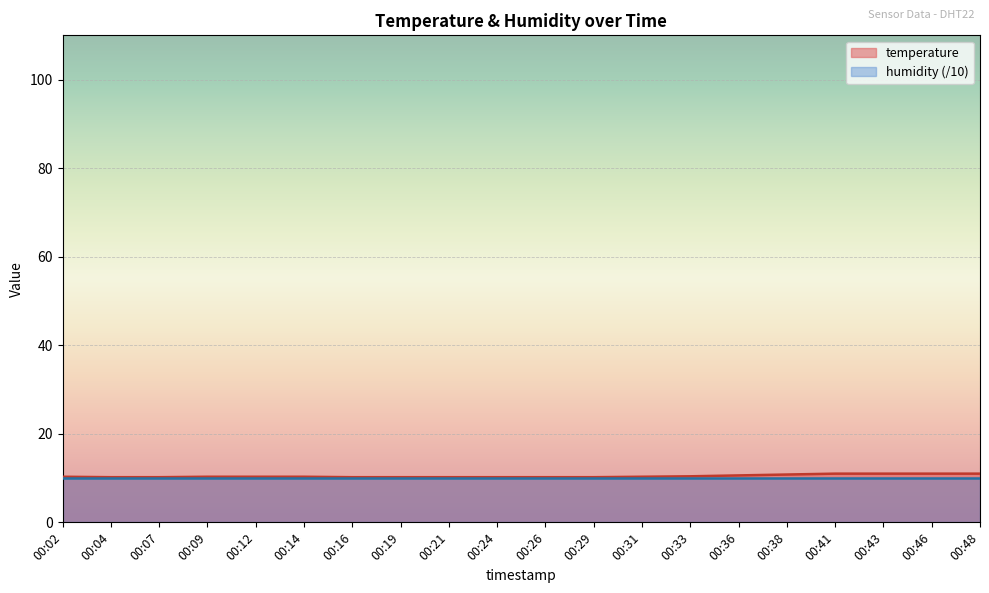

The value at 00:26 is 10.2. True or false?

True